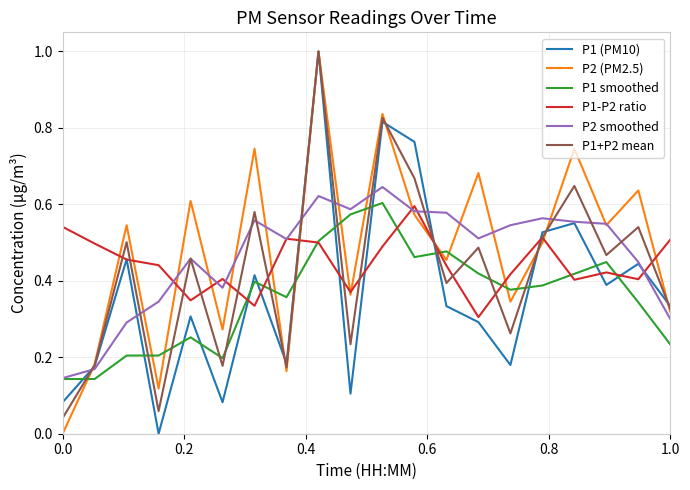

True or false: P1 smoothed and P1 (PM10) cross at least once.

True